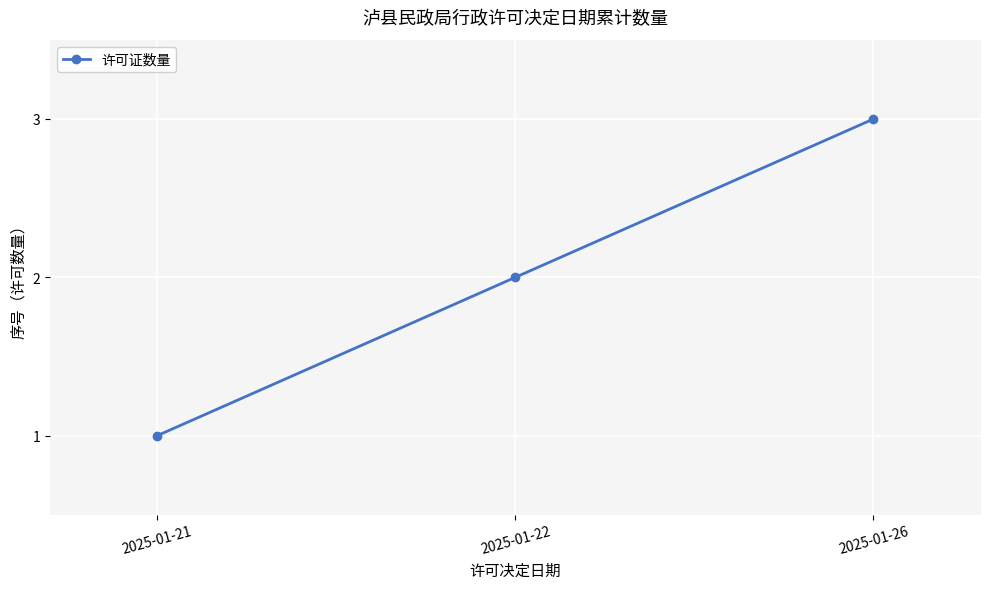

Does the chart have visible grid lines?

Yes